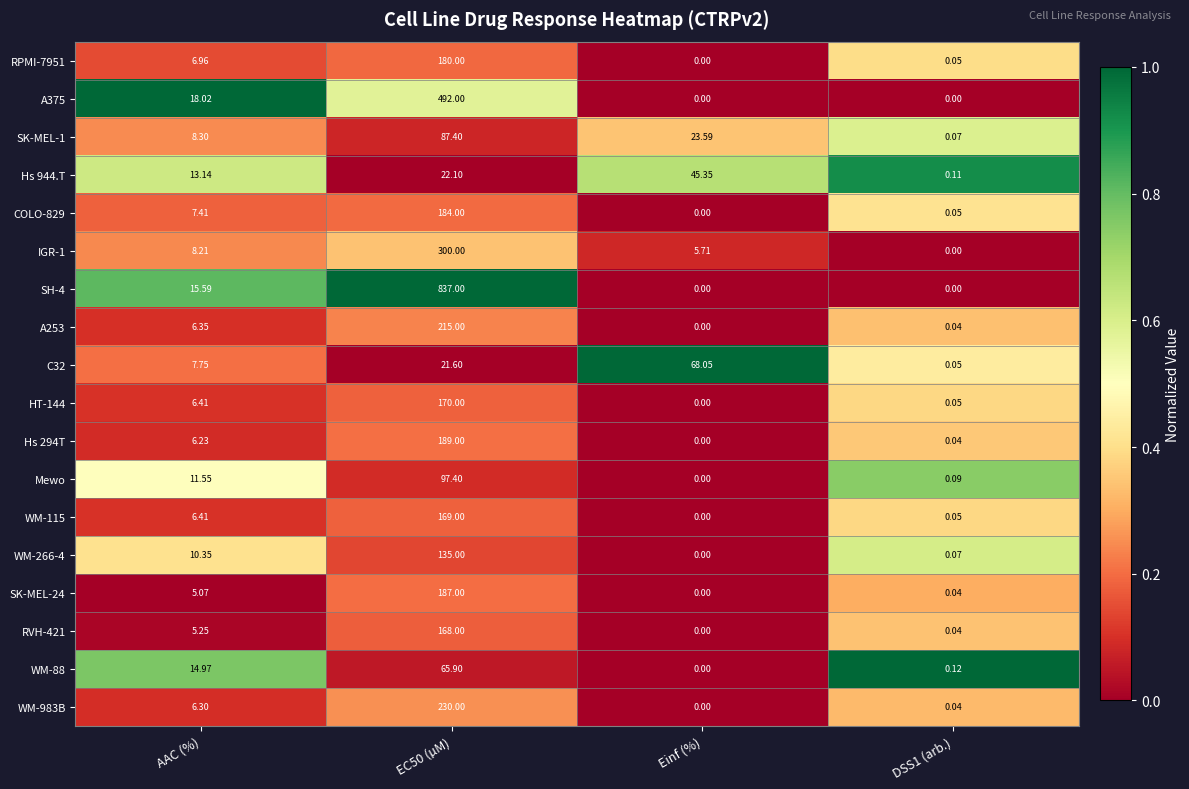

Which series has the largest total across all categories?

SH-4